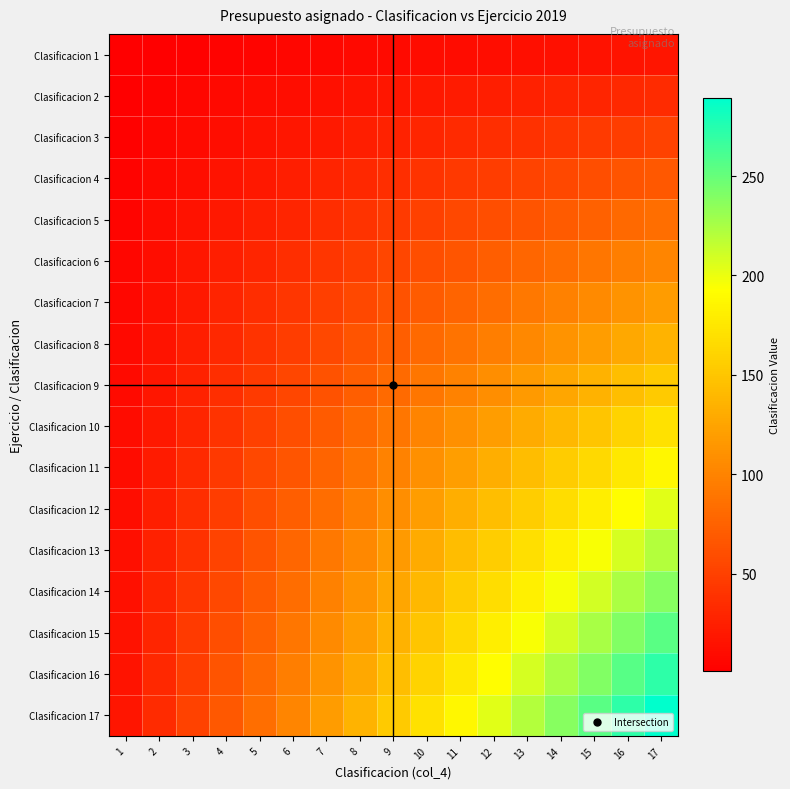

What is the spread (max minus min) of values at 5?

80